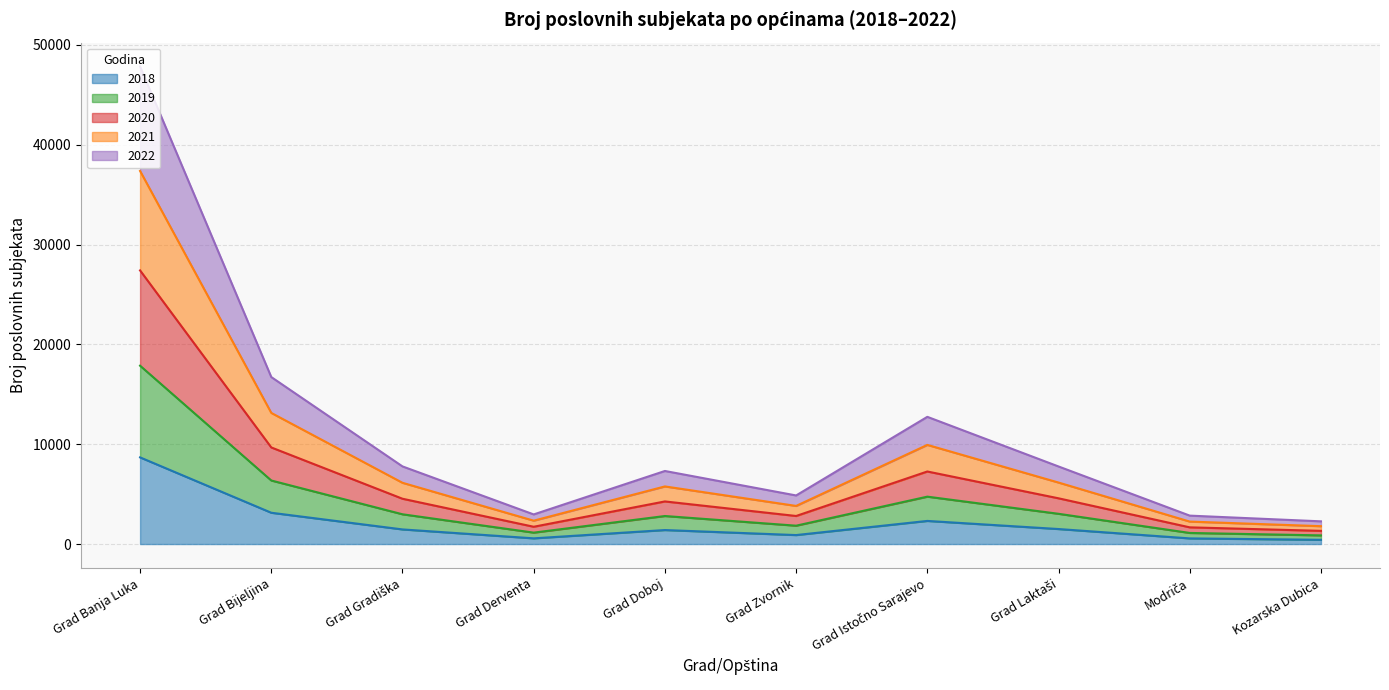

At which category is the sum across all series the highest?

Grad Banja Luka